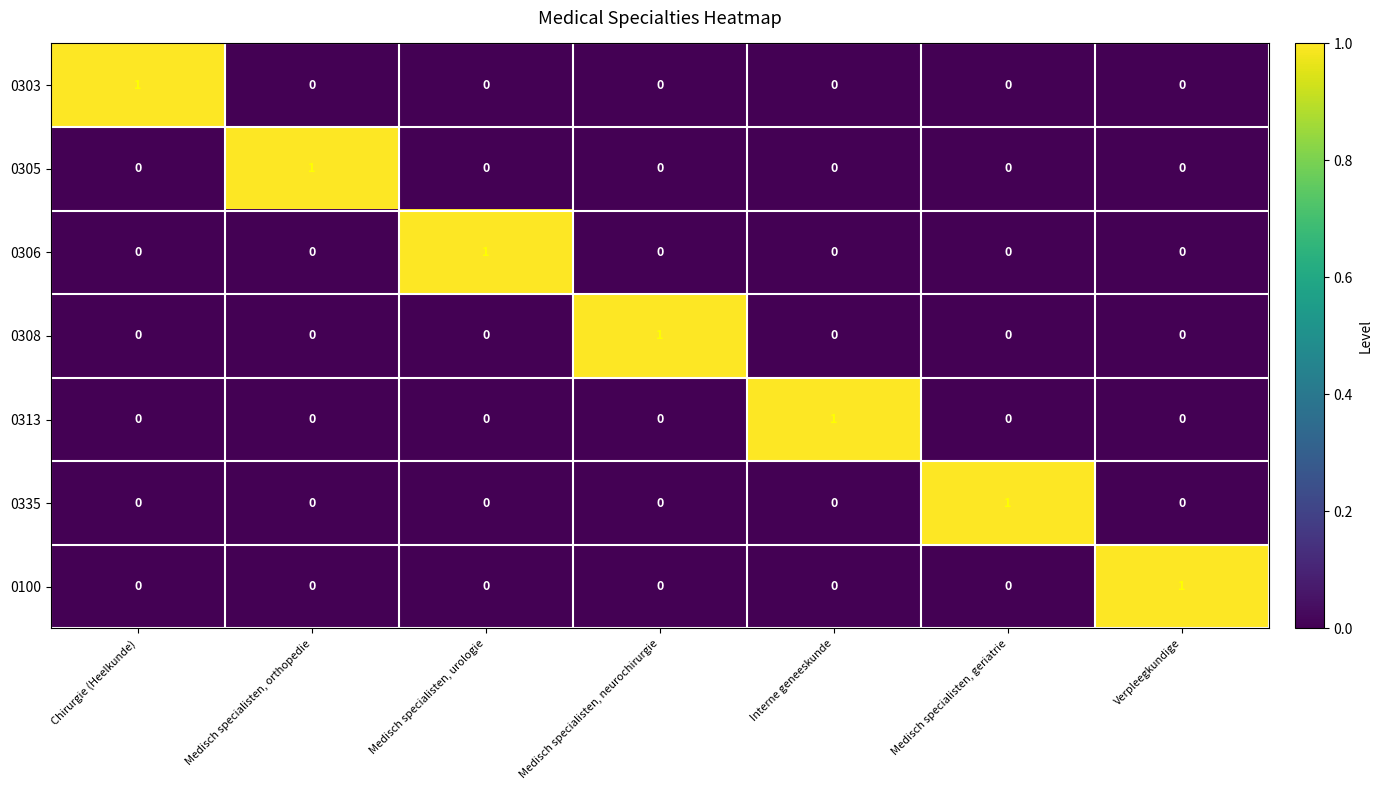

At how many categories does at least one series exceed 0?

7